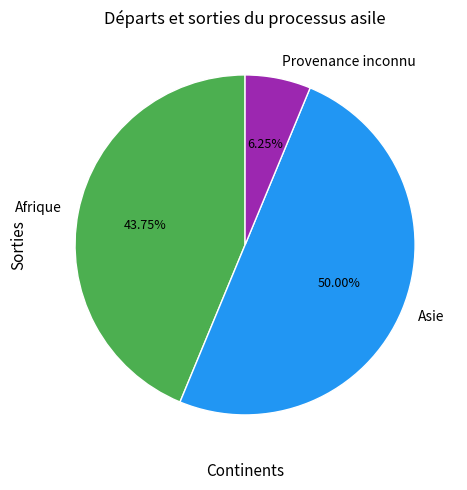

Do Asie and Afrique together represent more than half of the pie?

Yes